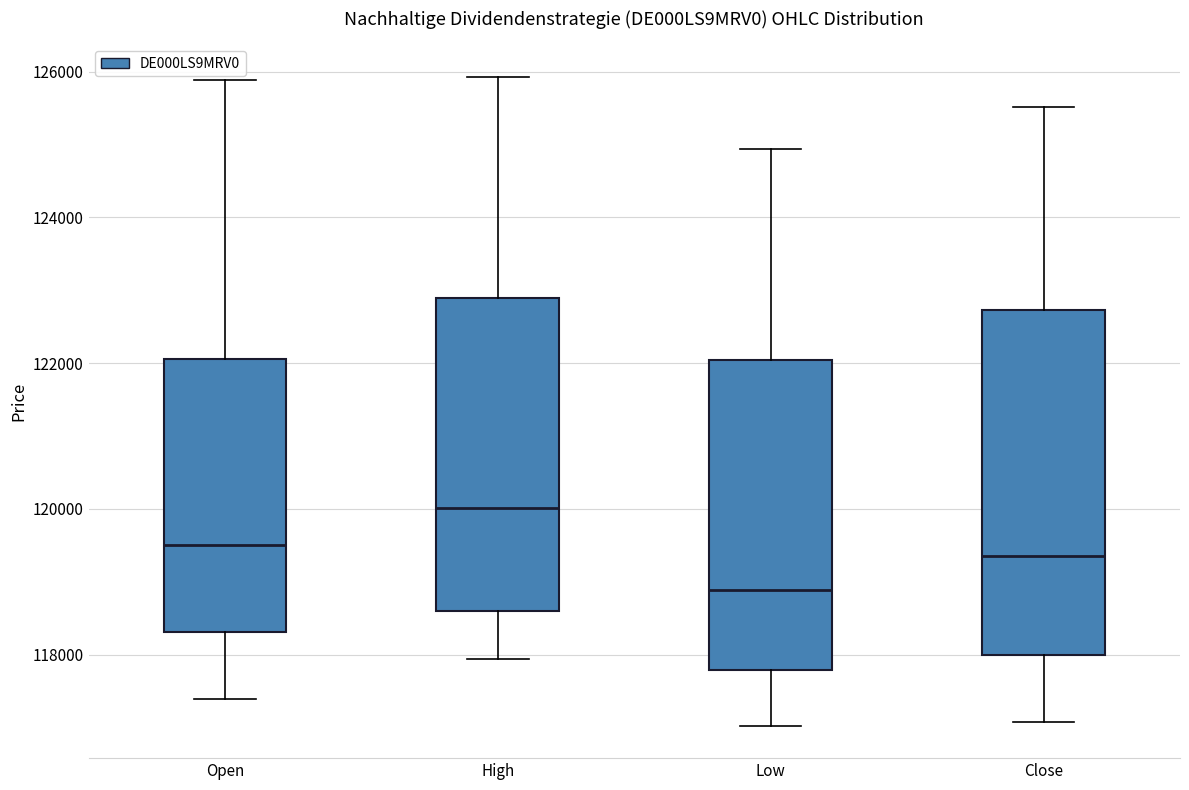

Reading left to right, transcribe this box plot: for each box, give where its median line is, the range the box spans, and where its two whiskers end, as read against the y-axis. The values are not printed on the chart, so give them approximately, as read against the axis.

Open: median 119600, box 118400 to 122000, whiskers 117400 to 125800
High: median 120000, box 118600 to 122800, whiskers 118000 to 126000
Low: median 118800, box 117800 to 122000, whiskers 117000 to 125000
Close: median 119400, box 118000 to 122800, whiskers 117000 to 125600